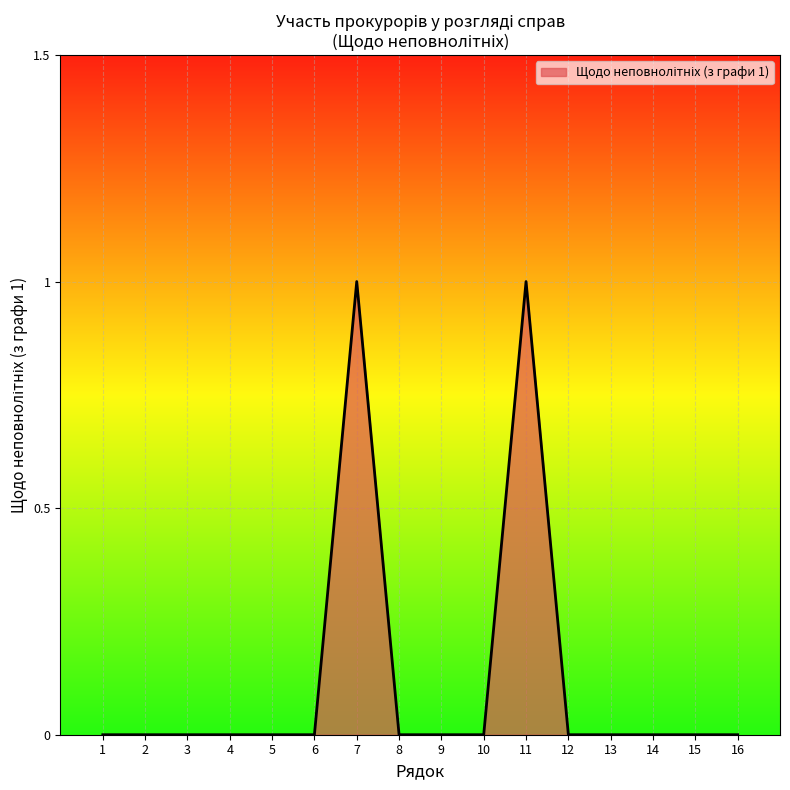

How many distinct data groups are displayed?

1